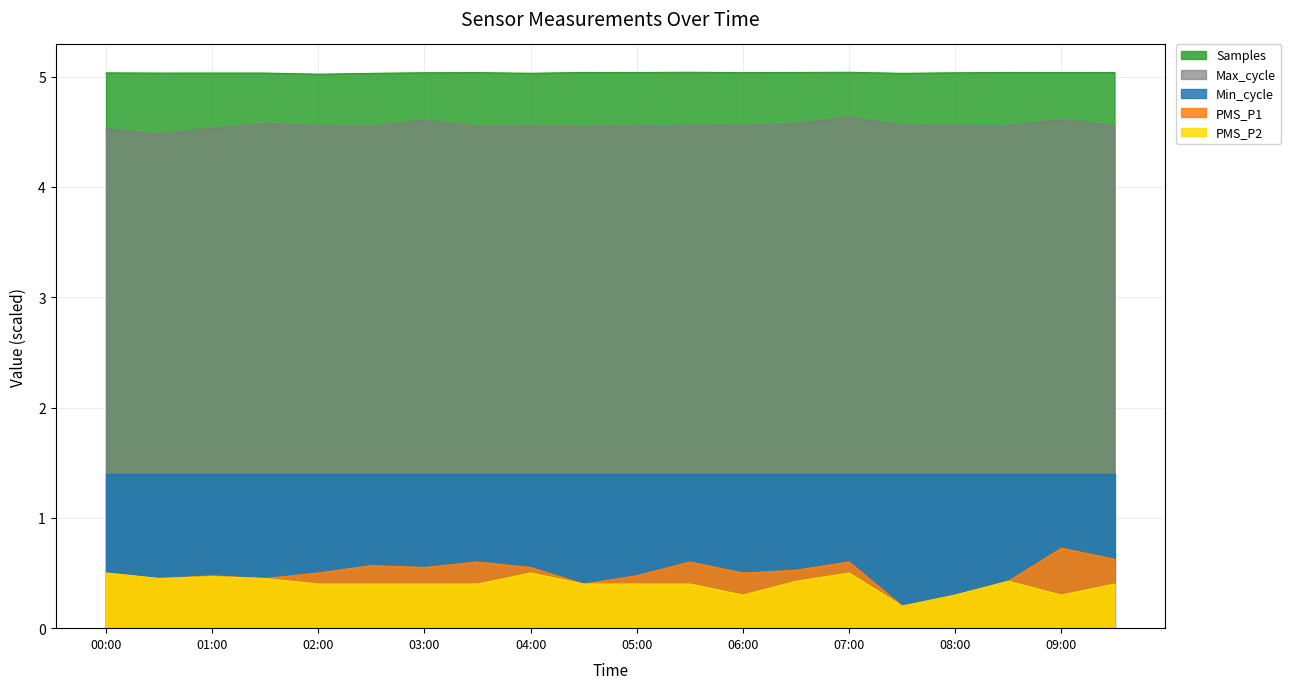

At which label does Samples reach its minimum?

02:00